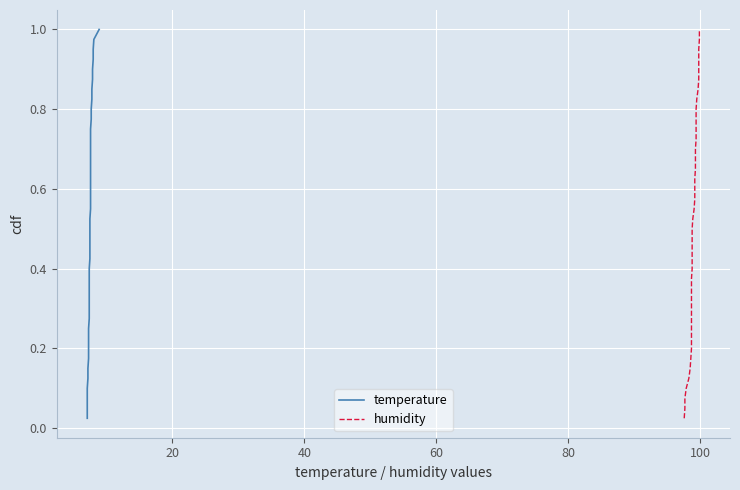

Is this an area chart (filled region under the line)?

No